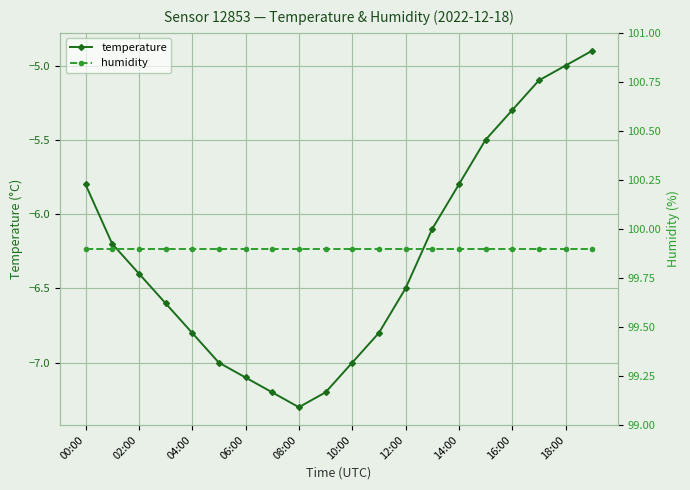

In temperature, how many points are lower than both neighbors (excluding endpoints)?

1